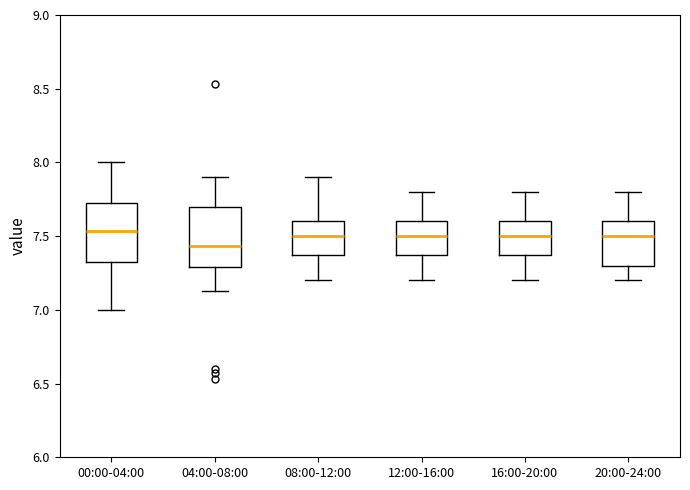

Reading left to right, transcribe this box plot: for each box, give where its median line is, the range the box spans, and where its two whiskers end, as read against the y-axis. The values are not printed on the chart, so give them approximately, as read against the axis.

00:00-04:00: median 7.55, box 7.30 to 7.75, whiskers 7.00 to 8.00
04:00-08:00: median 7.45, box 7.30 to 7.70, whiskers 7.15 to 7.90
08:00-12:00: median 7.50, box 7.40 to 7.60, whiskers 7.20 to 7.90
12:00-16:00: median 7.50, box 7.40 to 7.60, whiskers 7.20 to 7.80
16:00-20:00: median 7.50, box 7.40 to 7.60, whiskers 7.20 to 7.80
20:00-24:00: median 7.50, box 7.30 to 7.60, whiskers 7.20 to 7.80